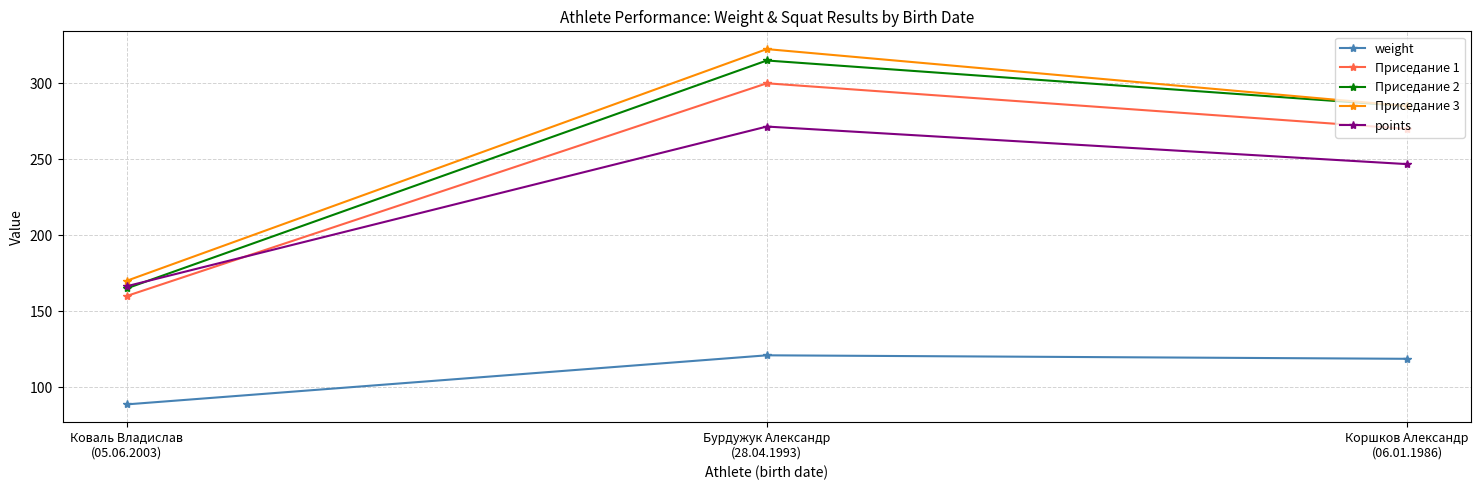

At which label does Приседание 2 reach its peak?

Бурдужук Александр
(28.04.1993)